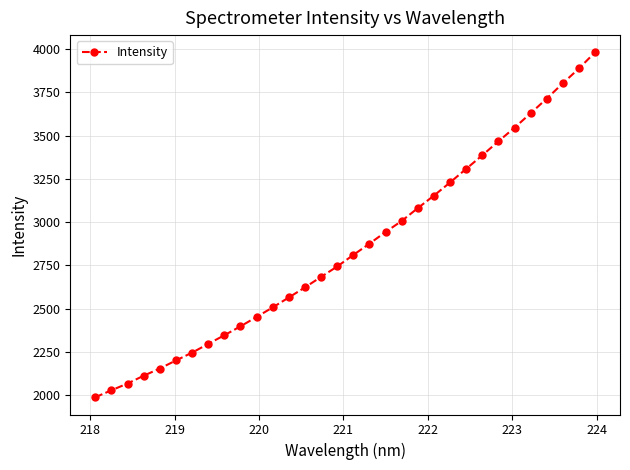

What is the sum of all values?

91233.6